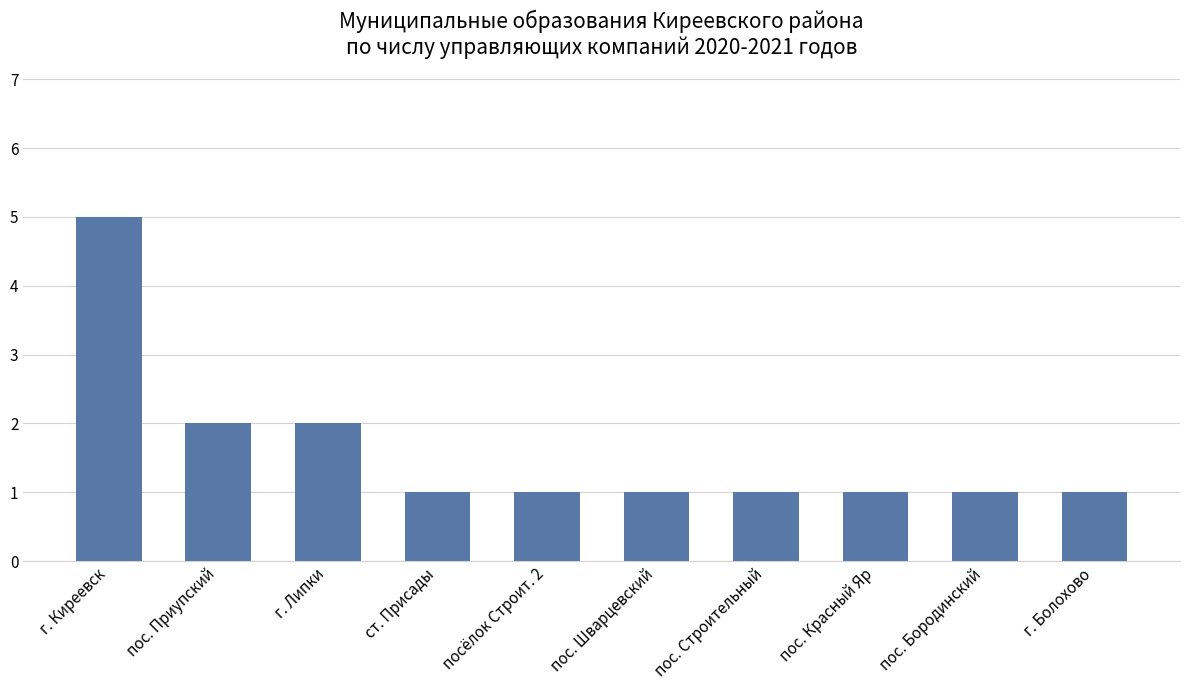

What is the maximum value shown in the chart?

5